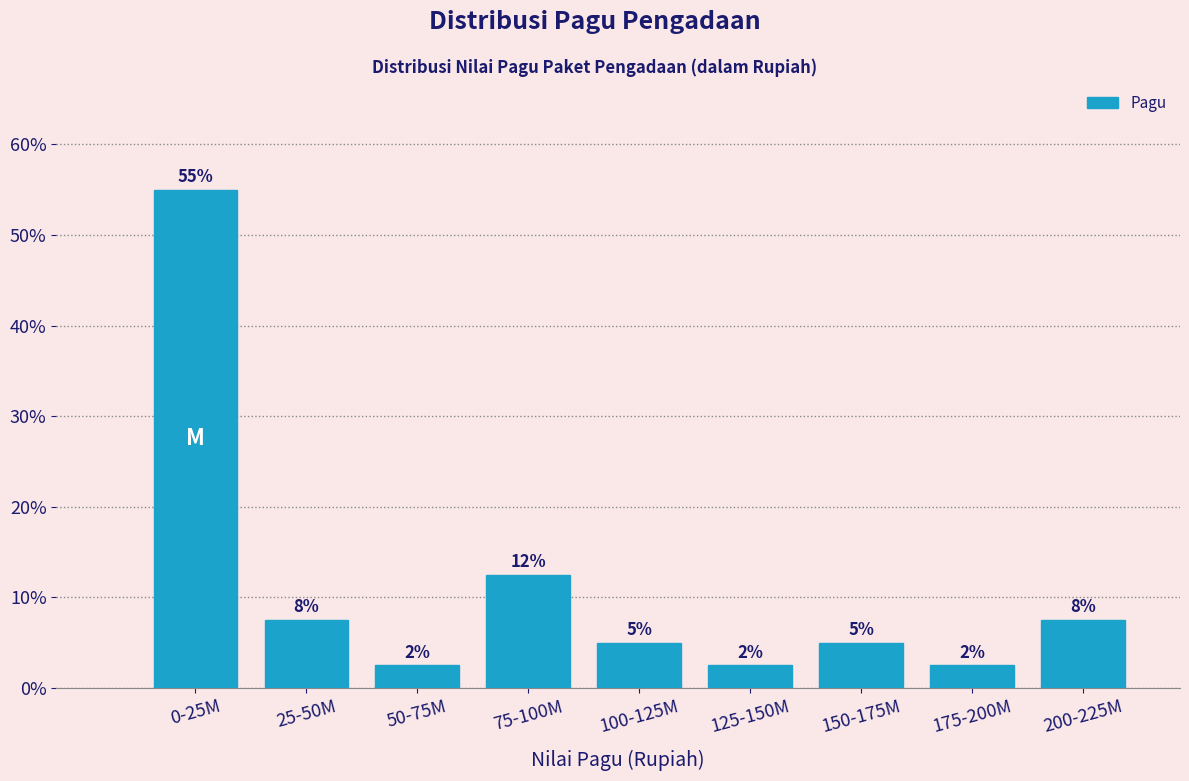

Are the bars horizontal?

No